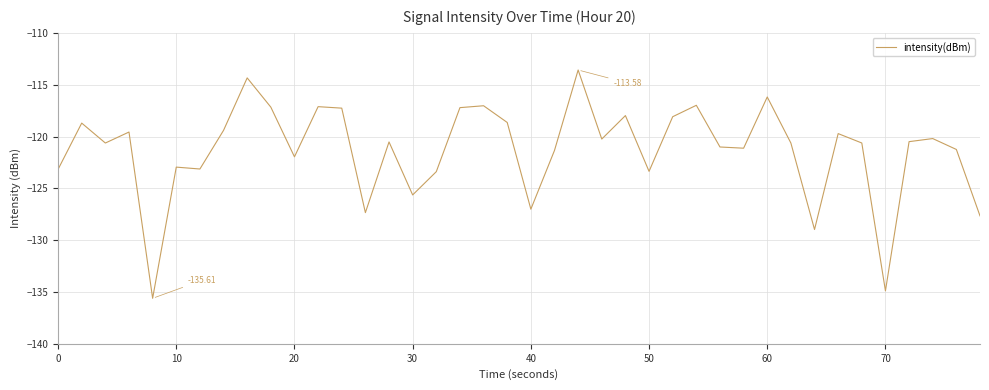

What is the difference between the maximum and minimum values?

22.0